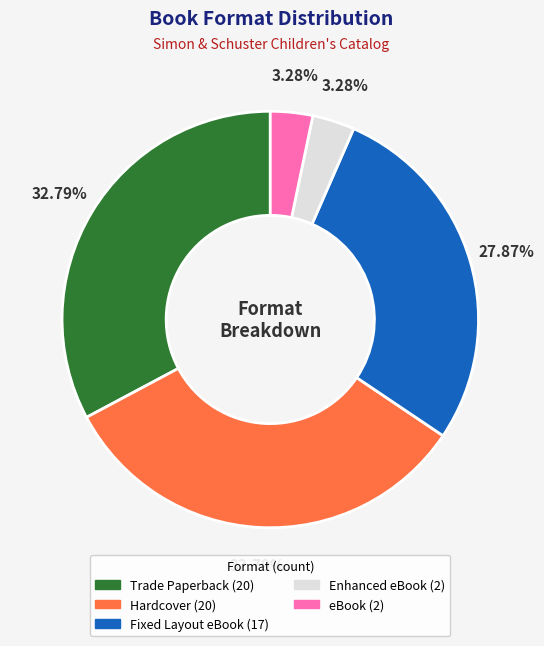

Combined, what portion of the pie is Enhanced eBook and Trade Paperback?

36.1%